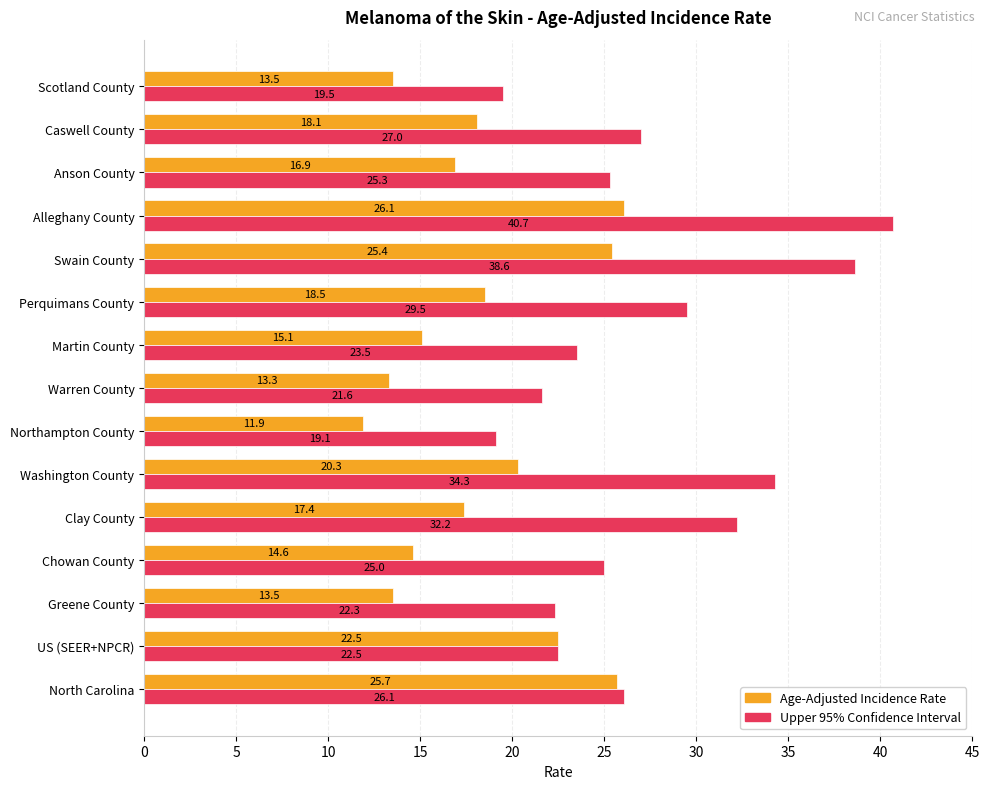

At which category is the sum across all series the highest?

Alleghany County